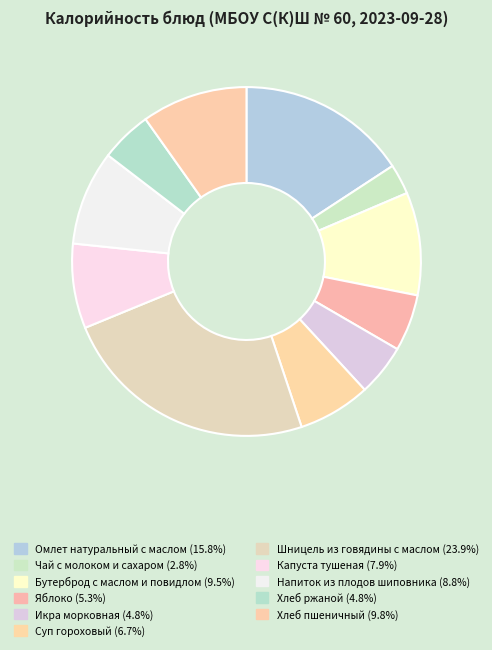

To the nearest percent, what portion does Суп гороховый represent?

7%